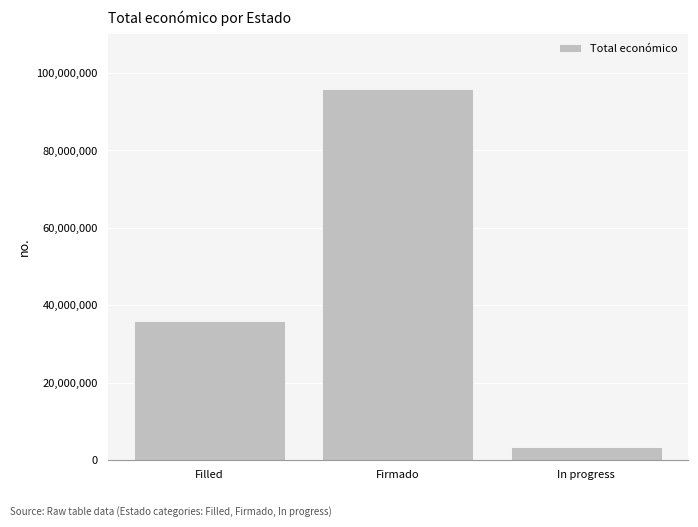

Approximately how many times larger is the value at Firmado compared to In progress?

28.8